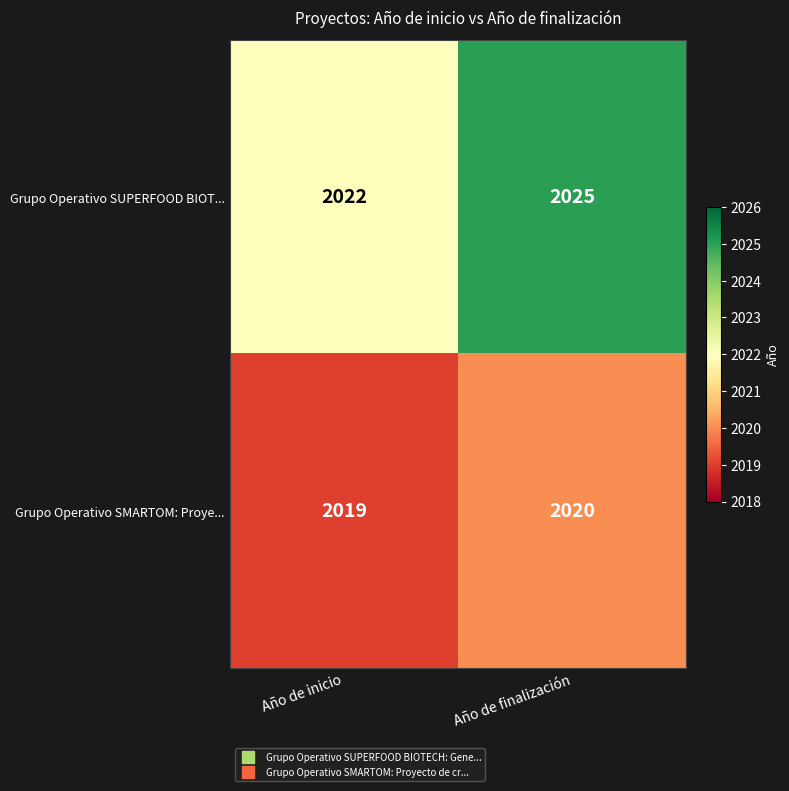

Which series has the largest total across all categories?

Grupo Operativo SUPERFOOD BIOT...